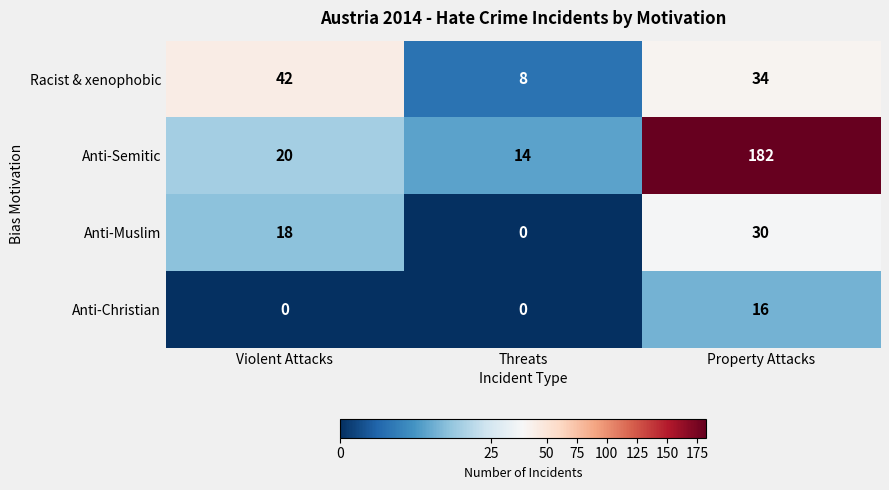

Reading right to left, transcribe all the data shown in this chart.

Racist & xenophobic: Property Attacks=34	Threats=8	Violent Attacks=42
Anti-Semitic: Property Attacks=182	Threats=14	Violent Attacks=20
Anti-Muslim: Property Attacks=30	Threats=0	Violent Attacks=18
Anti-Christian: Property Attacks=16	Threats=0	Violent Attacks=0